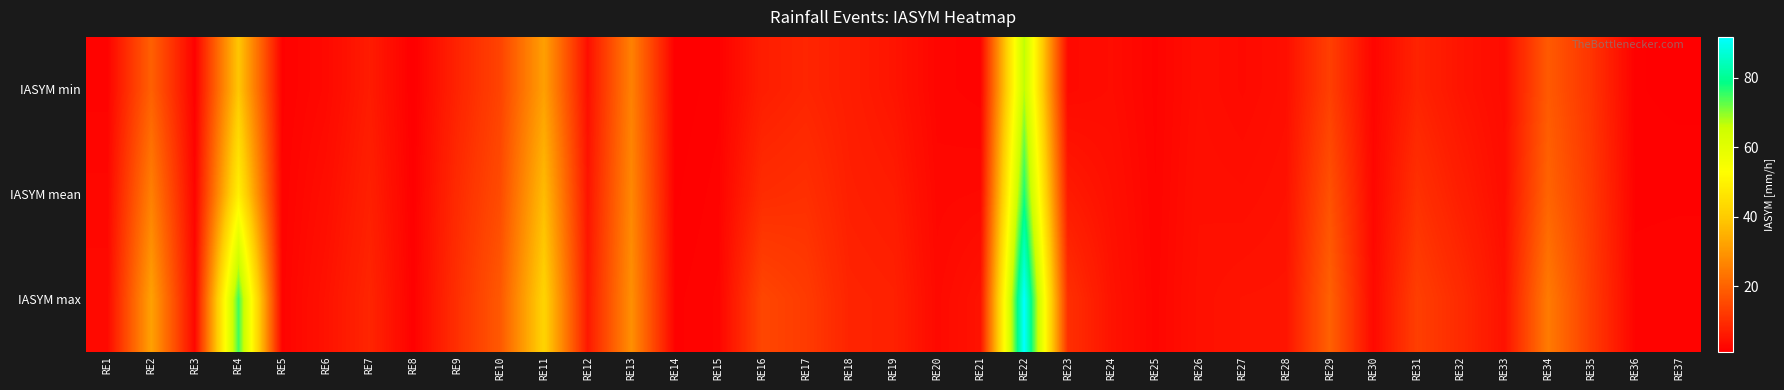

Reading right to left, list all the values displayed in this chart.

IASYM min: RE37=1.4	RE36=1.6	RE35=11.1	RE34=18.4	RE33=3.4	RE32=5.2	RE31=8.1	RE30=2.3	RE29=13.4	RE28=4.2	RE27=3.2	RE26=4.0	RE25=2.1	RE24=3.7	RE23=3.2	RE22=67.0	RE21=2.1	RE20=2.4	RE19=5.3	RE18=6.9	RE17=8.4	RE16=7.0	RE15=1.8	RE14=1.2	RE13=26.0	RE12=4.2	RE11=31.7	RE10=14.2	RE9=8.0	RE8=1.2	RE7=6.6	RE6=3.1	RE5=1.8	RE4=39.2	RE3=1.6	RE2=19.7	RE1=2.1
IASYM mean: RE37=1.8	RE36=1.8	RE35=11.9	RE34=20.4	RE33=3.9	RE32=7.0	RE31=10.6	RE30=2.7	RE29=16.8	RE28=4.7	RE27=4.1	RE26=4.3	RE25=2.3	RE24=4.4	RE23=6.4	RE22=77.2	RE21=3.0	RE20=2.8	RE19=6.6	RE18=7.4	RE17=10.3	RE16=9.7	RE15=2.1	RE14=1.5	RE13=27.2	RE12=5.2	RE11=37.1	RE10=15.7	RE9=9.4	RE8=1.4	RE7=7.5	RE6=4.0	RE5=1.9	RE4=49.3	RE3=2.1	RE2=25.7	RE1=2.7
IASYM max: RE37=2.3	RE36=2.1	RE35=12.5	RE34=24.7	RE33=4.7	RE32=9.5	RE31=13.3	RE30=3.2	RE29=19.8	RE28=5.2	RE27=5.1	RE26=4.5	RE25=2.4	RE24=5.0	RE23=10.4	RE22=91.8	RE21=4.9	RE20=3.2	RE19=7.7	RE18=8.2	RE17=12.6	RE16=14.7	RE15=2.3	RE14=1.8	RE13=28.6	RE12=6.0	RE11=42.1	RE10=18.2	RE9=10.3	RE8=1.6	RE7=8.4	RE6=4.8	RE5=2.1	RE4=74.9	RE3=2.7	RE2=32.0	RE1=3.2